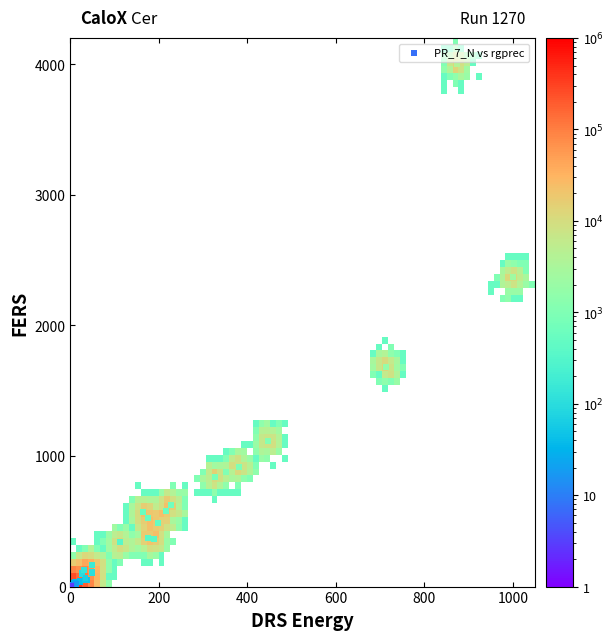

What Y value in the scatter plot is closest to 2000?

1682.2